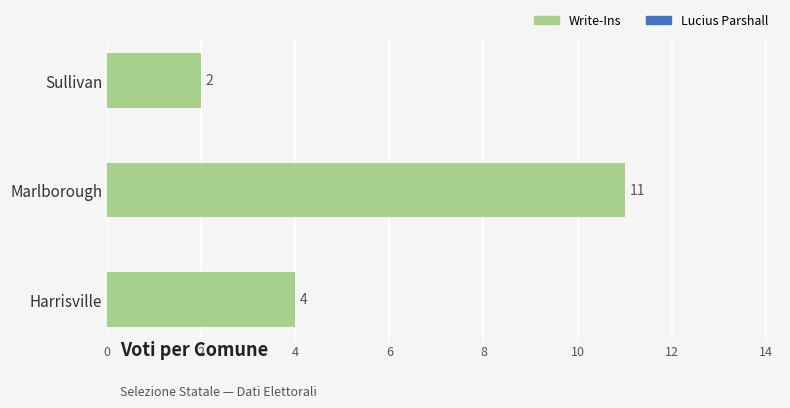

How many bars are there in total?

3